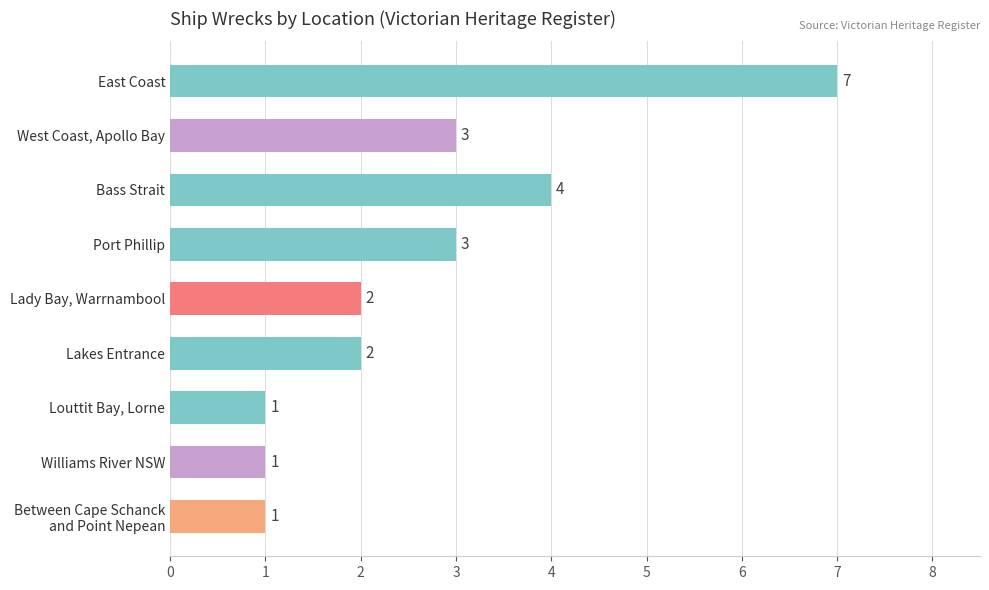

What is the label of the 4th bar from the bottom?

Lakes Entrance